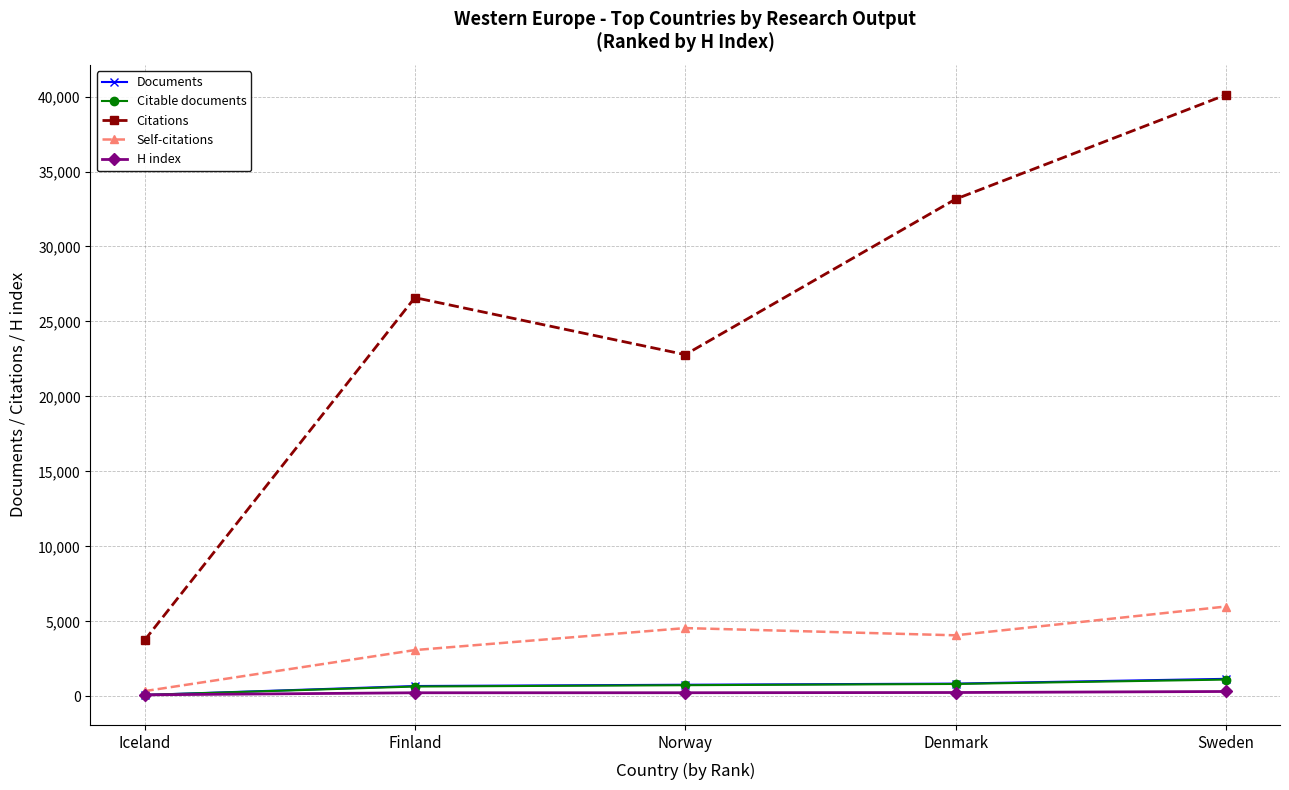

At which category is the sum across all series the highest?

Sweden